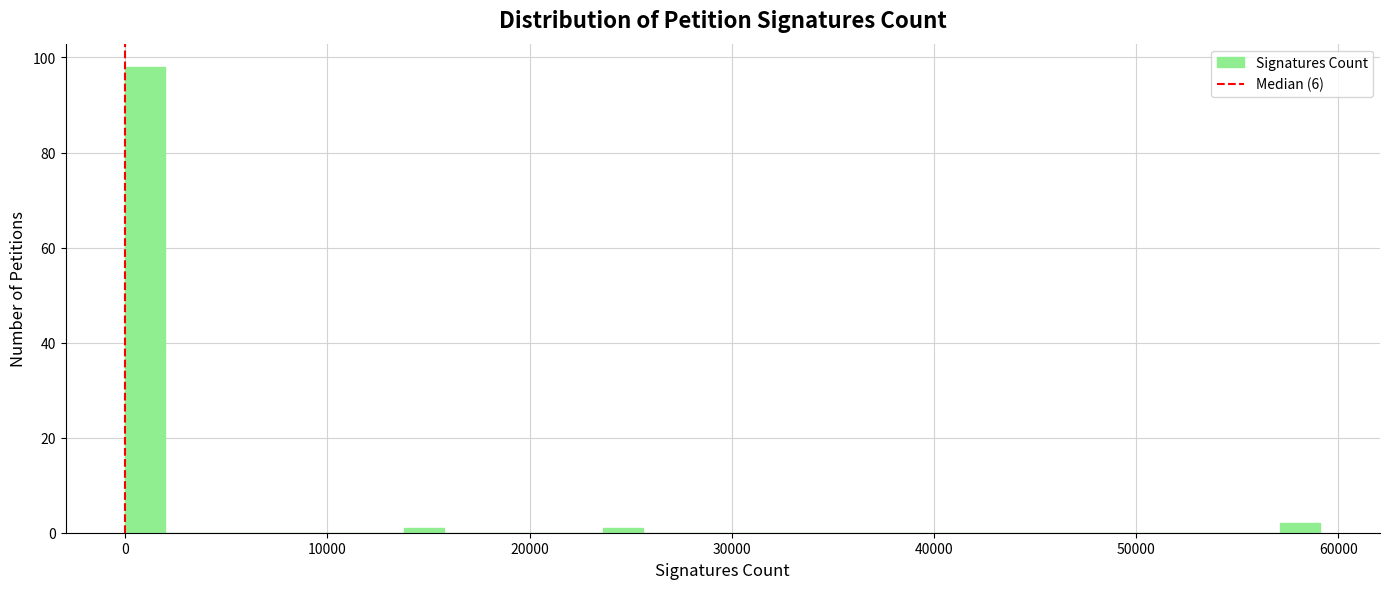

Around what value on the x-axis is the tallest bar? Give the approximate position of its centre, as read against the axis.

1000